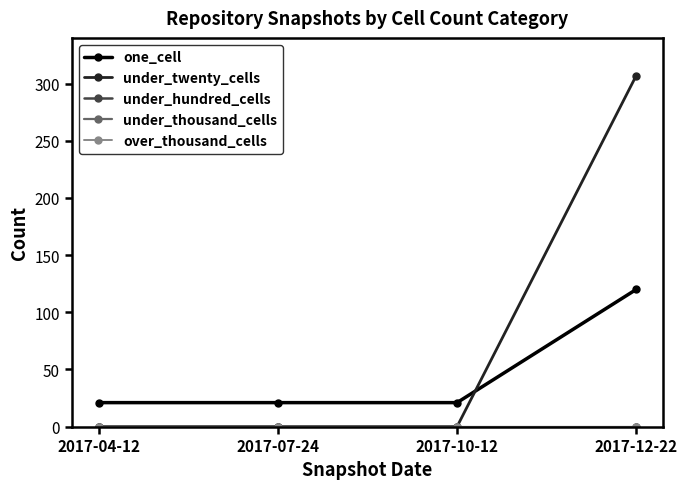

Is this an area chart (filled region under the line)?

No